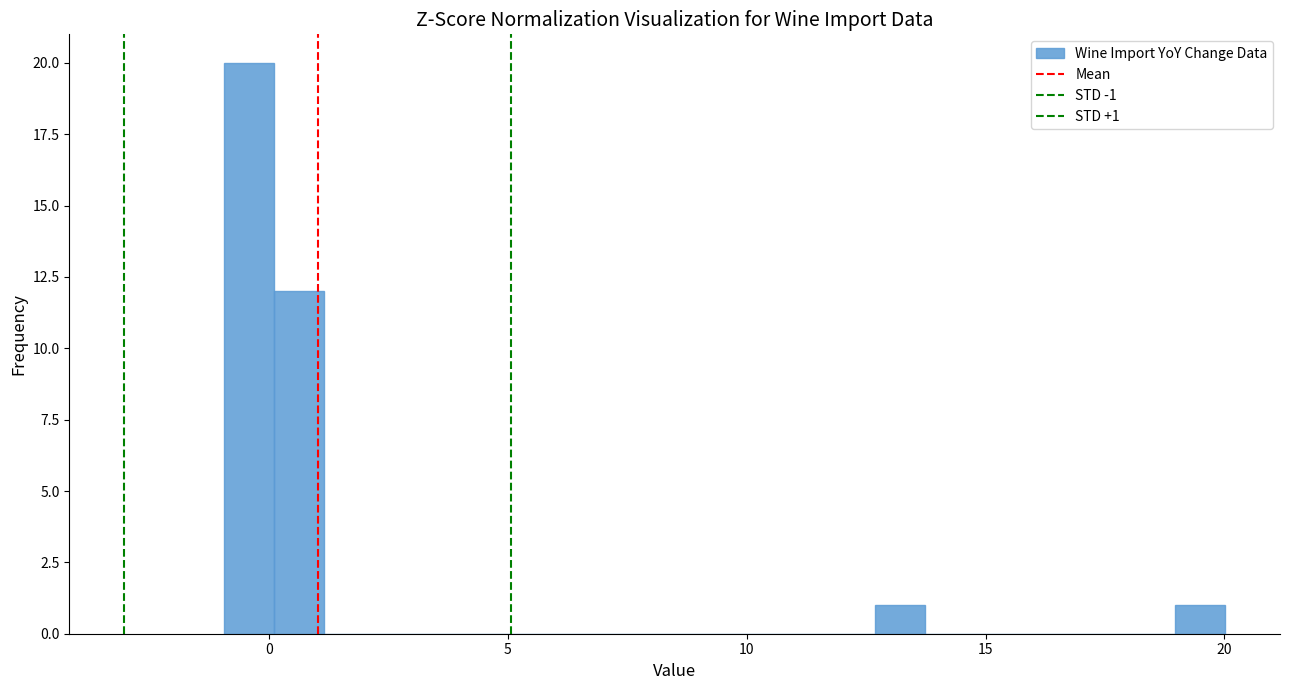

Around what value on the x-axis is the tallest bar? Give the approximate position of its centre, as read against the axis.

-0.5